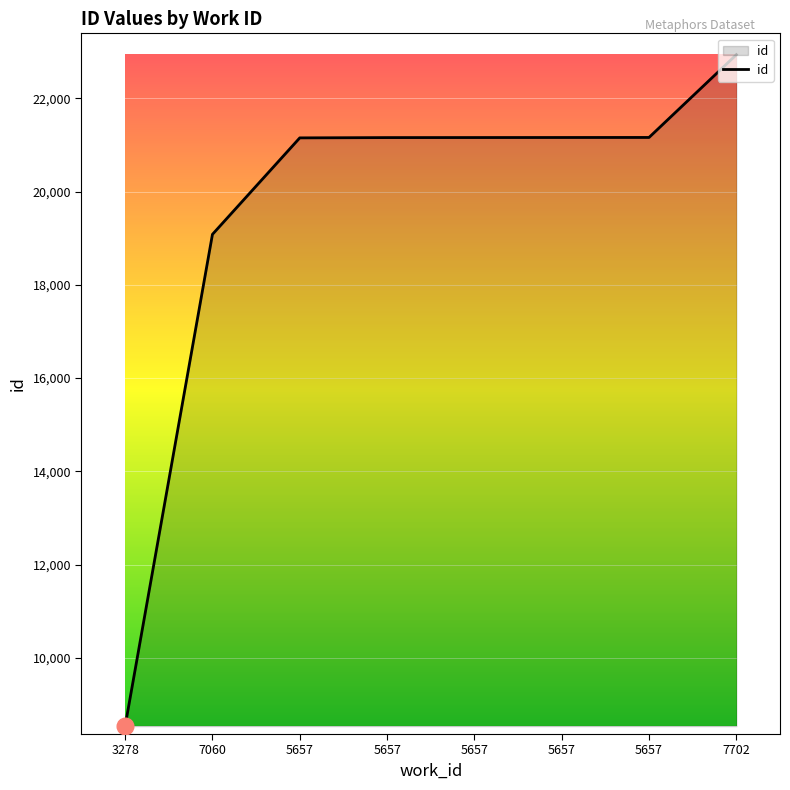

How many lines are shown in the chart?

1